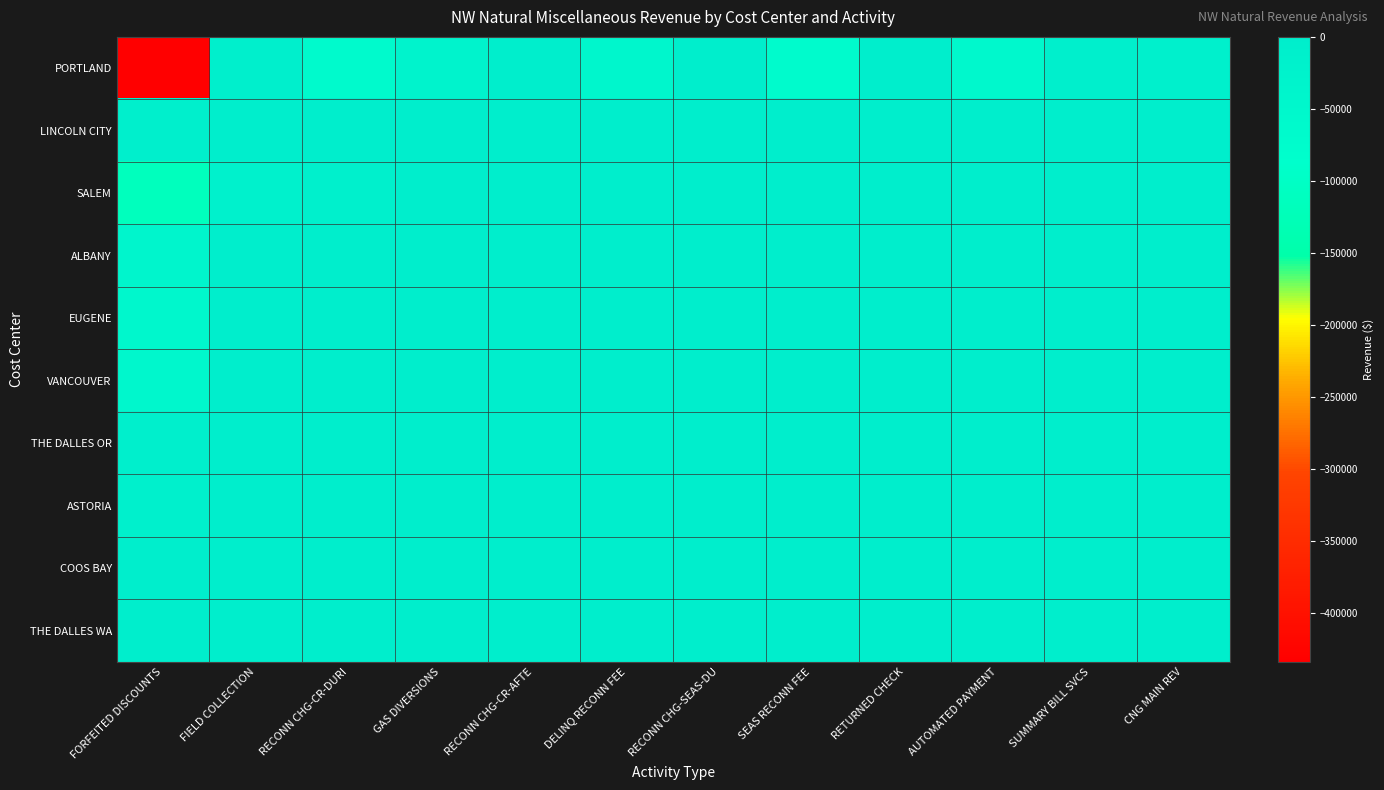

What is the total value across all series at FORFEITED DISCOUNTS?

-719207.4